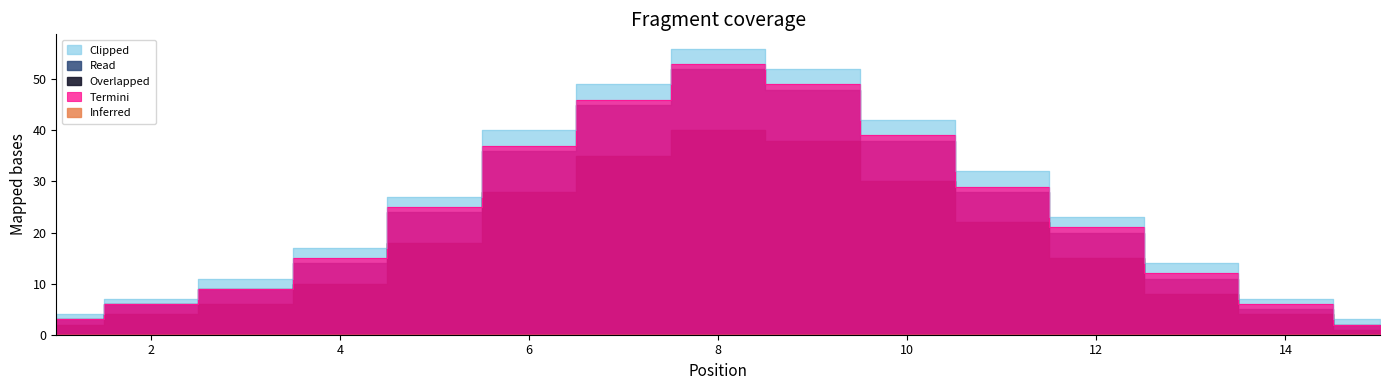

Which series has the widest spread of values?

Clipped